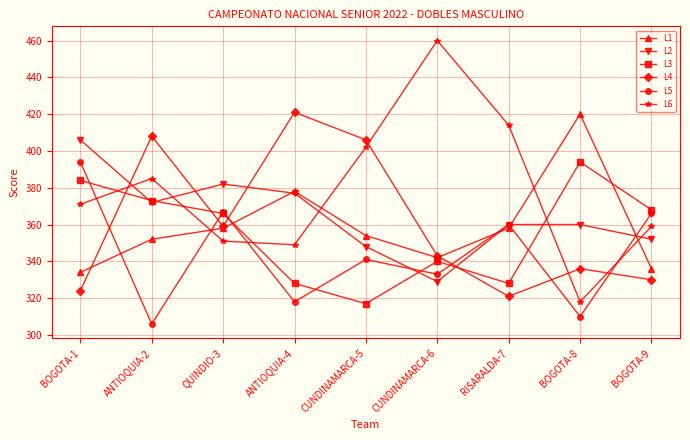

What are all the series names shown in the legend?

L1, L2, L3, L4, L5, L6